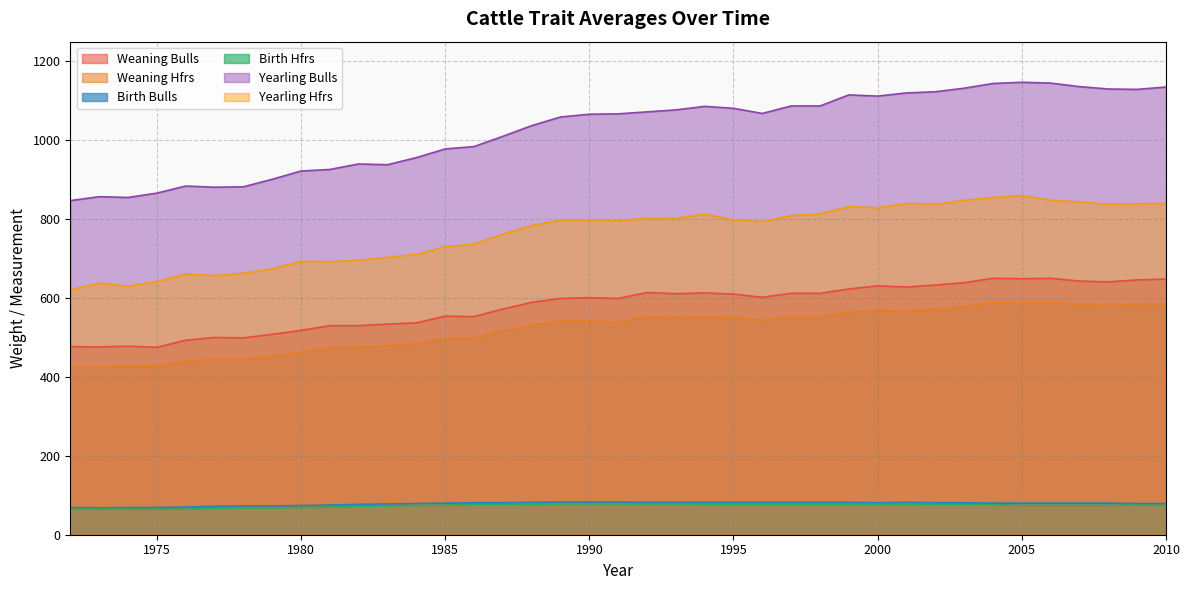

Is it true that Yearling Hfrs equals 171 at 1978?

False